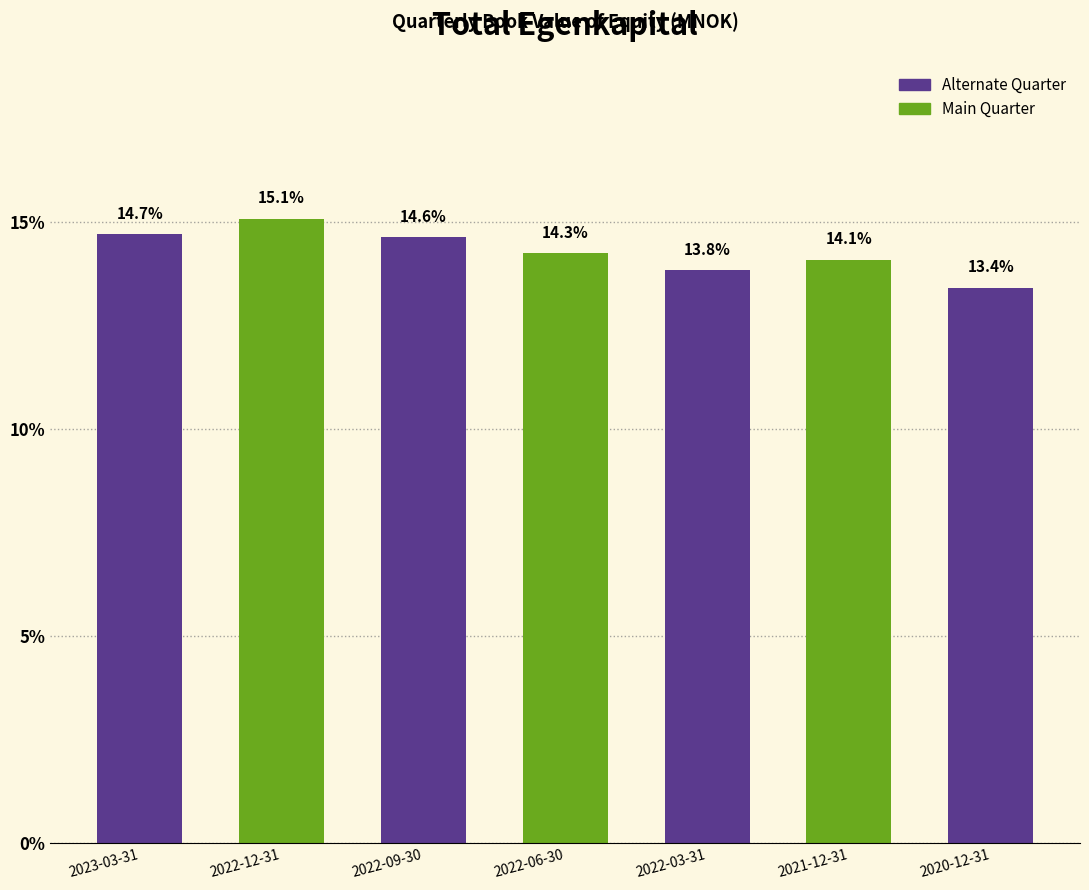

Reading left to right, what are all the values shown in this chart?

2023-03-31=14.7	2022-12-31=15.1	2022-09-30=14.6	2022-06-30=14.3	2022-03-31=13.8	2021-12-31=14.1	2020-12-31=13.4